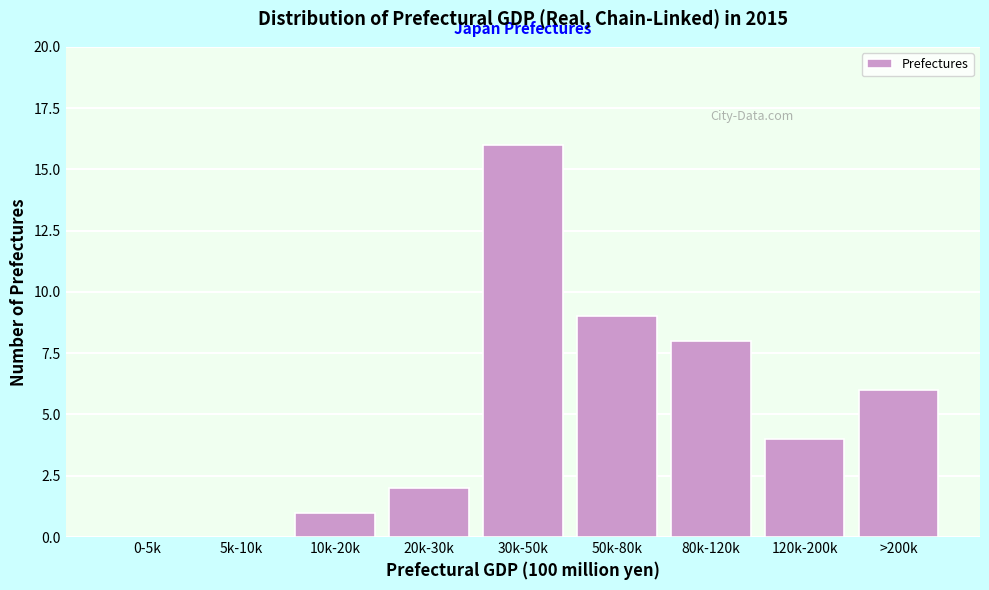

Reading left to right, what are all the values shown in this chart?

0-5k=0	5k-10k=0	10k-20k=1	20k-30k=2	30k-50k=16	50k-80k=9	80k-120k=8	120k-200k=4	>200k=6